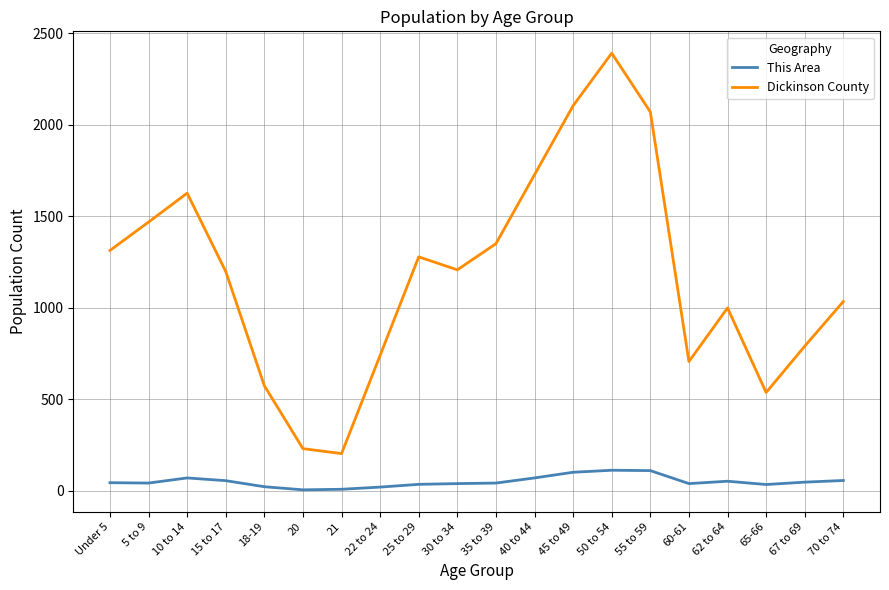

What is the difference between the maximum and minimum values in the This Area series?

107